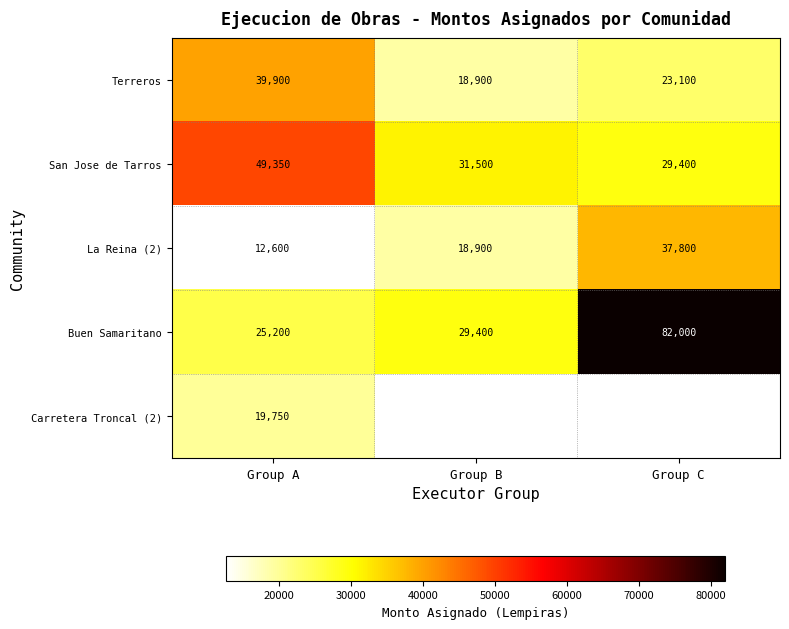

What is the average value of the Buen Samaritano series?

45533.3